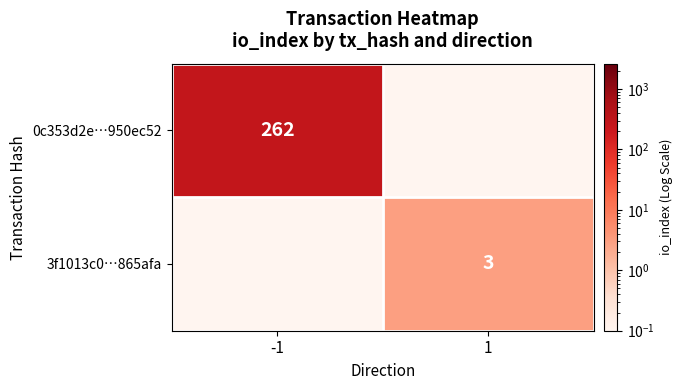

Which label corresponds to the largest value in the chart?

-1